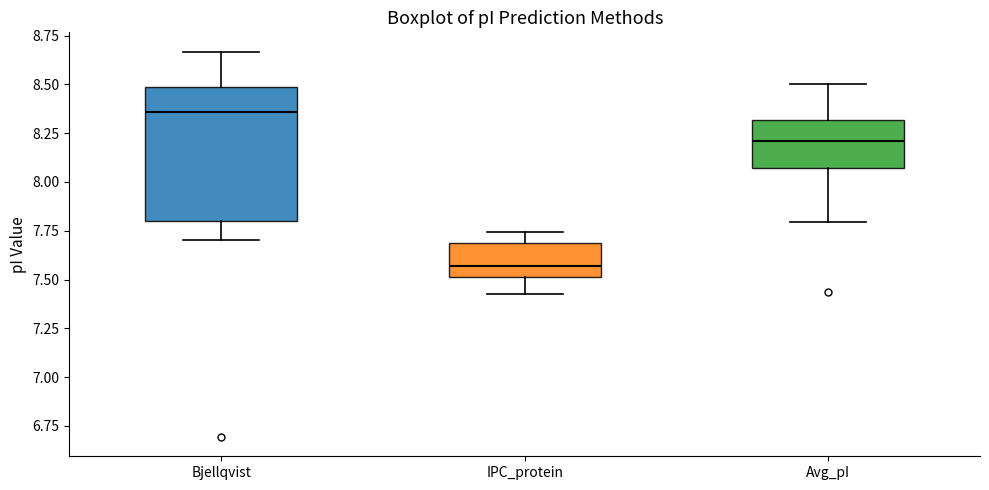

Comparing the boxes themselves (not the whiskers), which one is the tallest?

Bjellqvist